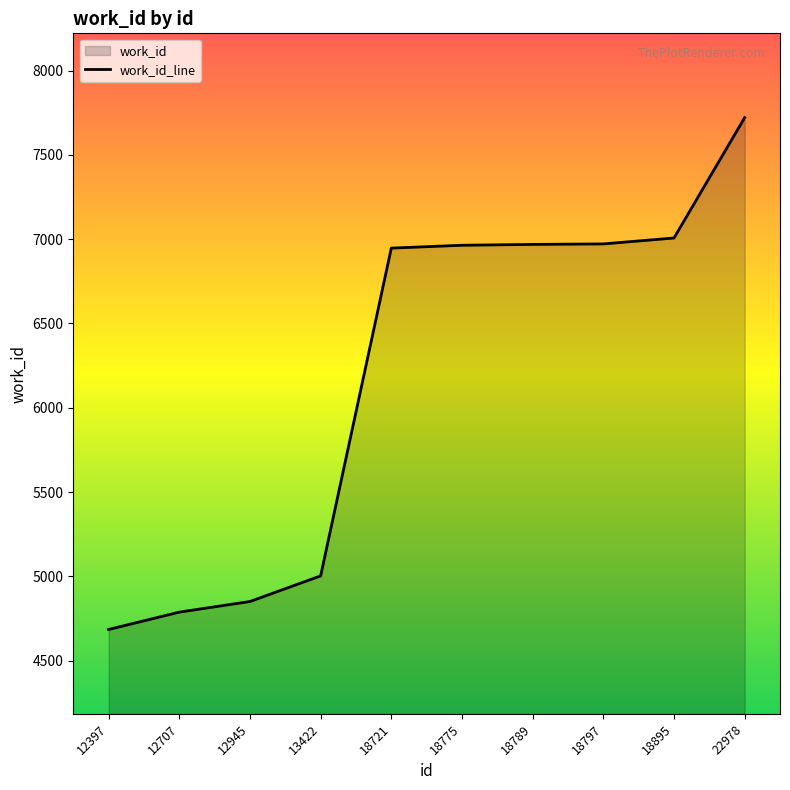

Reading left to right, list all the values displayed in this chart.

4685	4788	4851	5003	6947	6964	6969	6972	7007	7721